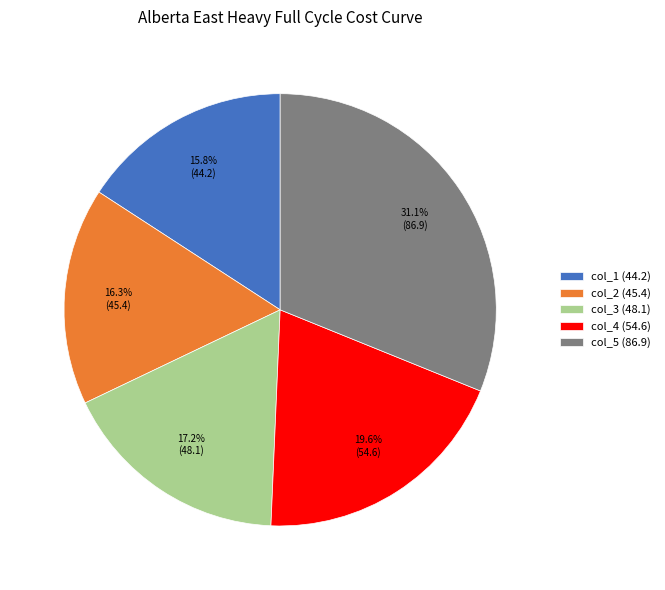

What percentage is NOT represented by col_1 (44.2)?

84.2%